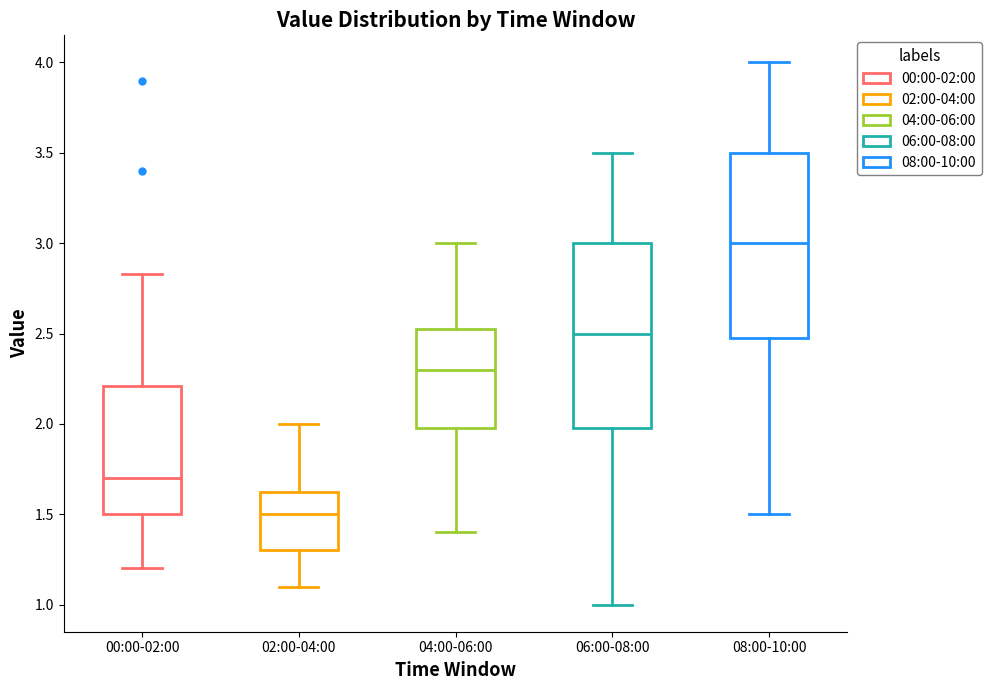

Reading left to right, transcribe this box plot: for each box, give where its median line is, the range the box spans, and where its two whiskers end, as read against the y-axis. The values are not printed on the chart, so give them approximately, as read against the axis.

00:00-02:00: median 1.70, box 1.50 to 2.20, whiskers 1.20 to 2.85
02:00-04:00: median 1.50, box 1.30 to 1.65, whiskers 1.10 to 2.00
04:00-06:00: median 2.30, box 2.00 to 2.55, whiskers 1.40 to 3.00
06:00-08:00: median 2.50, box 2.00 to 3.00, whiskers 1.00 to 3.50
08:00-10:00: median 3.00, box 2.50 to 3.50, whiskers 1.50 to 4.00